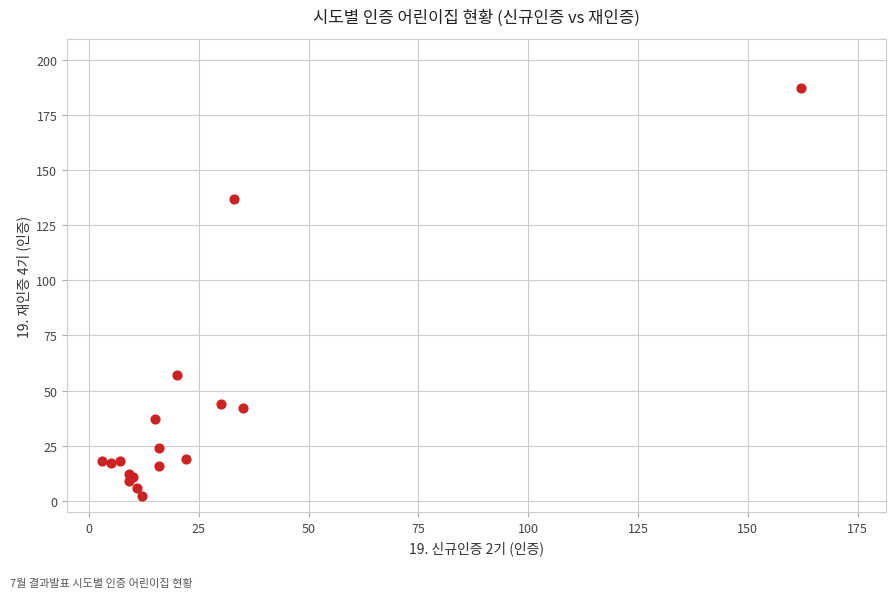

What Y value in the scatter plot is closest to 94?

57